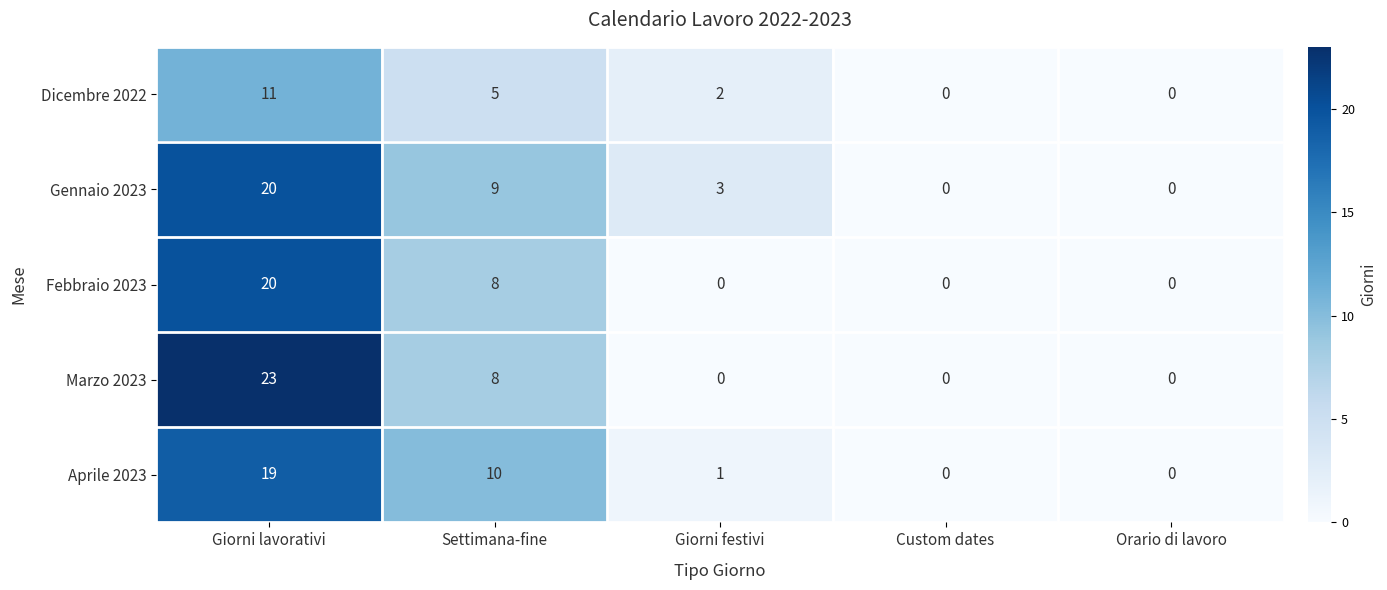

How many values in Dicembre 2022 are above zero?

3